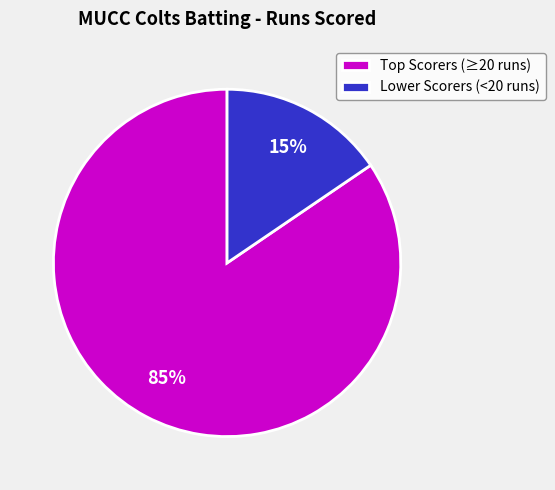

Which category has the smallest portion of the pie?

Lower Scorers (<20 runs)